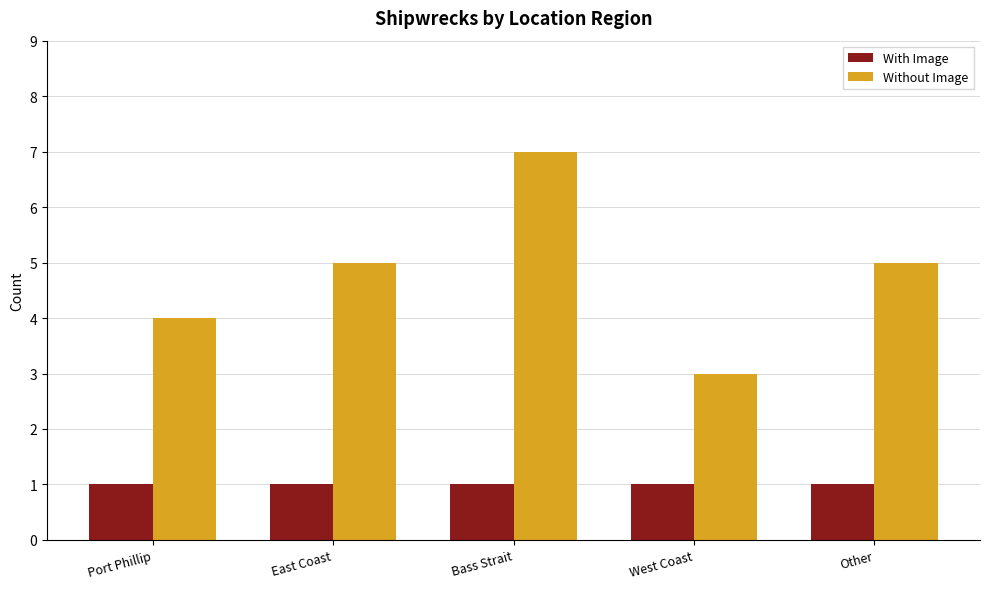

The Without Image series shows 1 at Port Phillip. True or false?

False